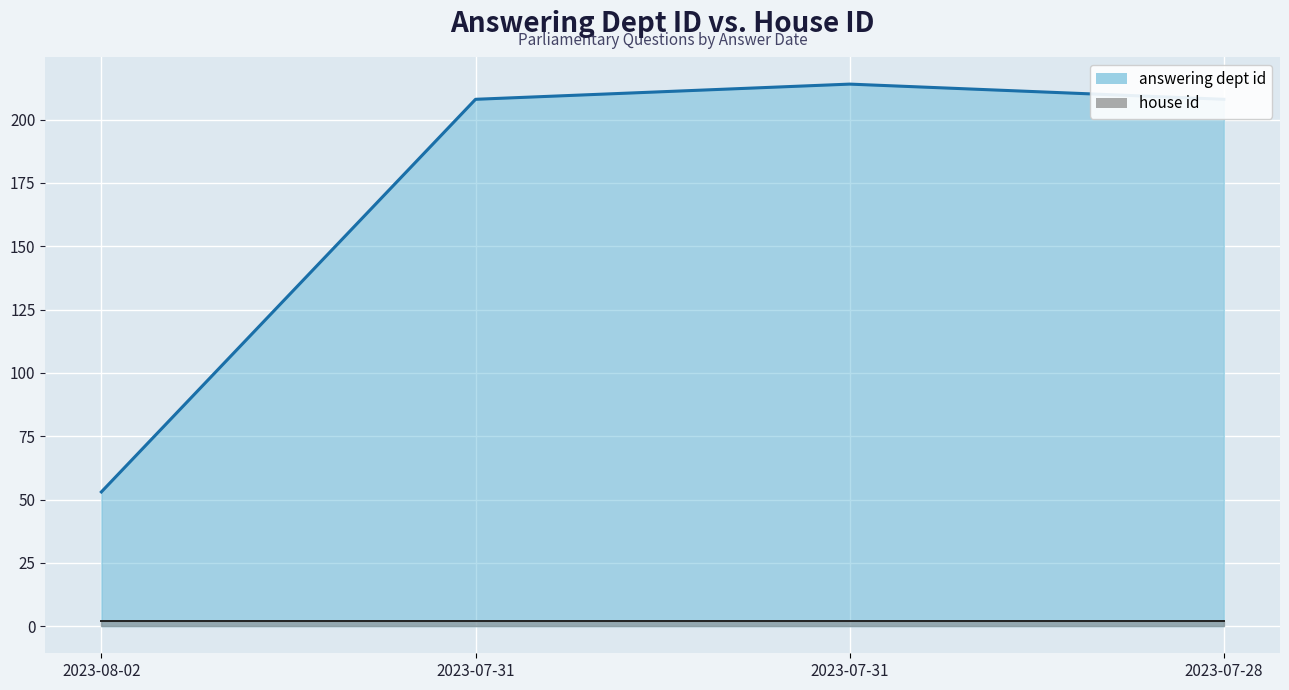

Which has a higher value, 2023-07-28 or 2023-07-31?

2023-07-28